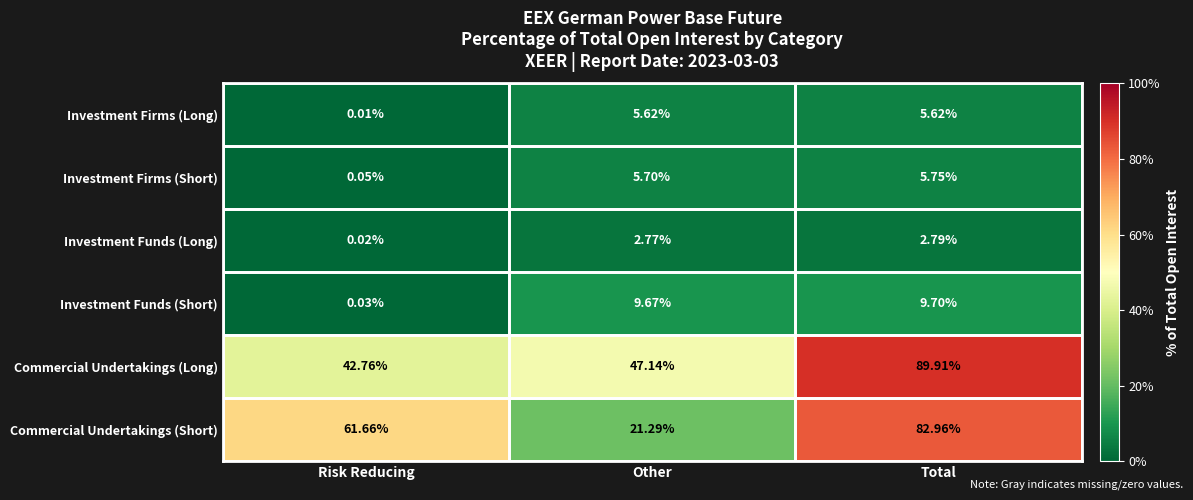

How many categories are shown in the chart?

3